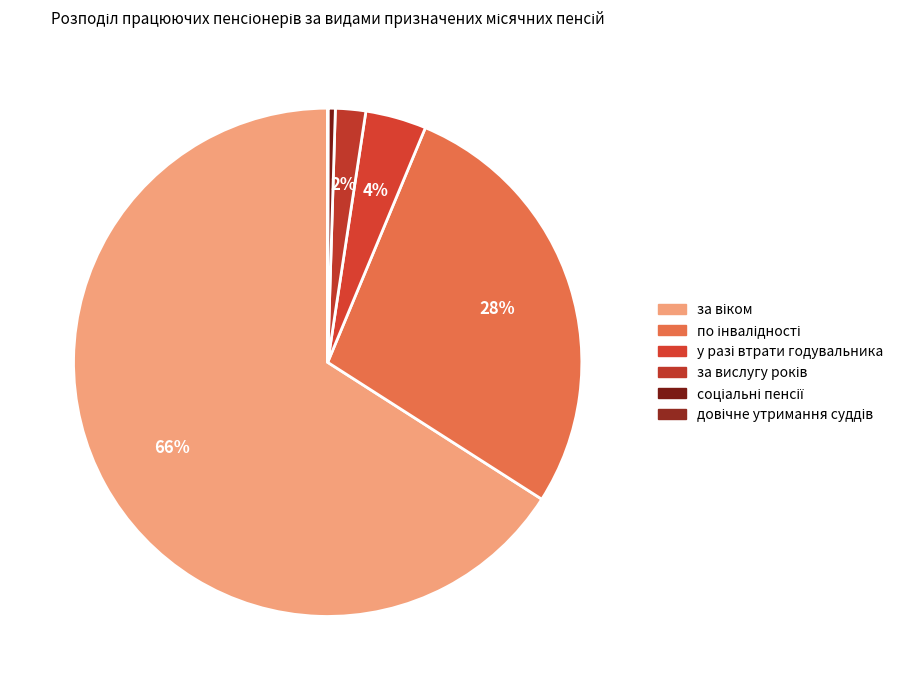

To the nearest percent, what percentage of the pie is по інвалідності?

28%